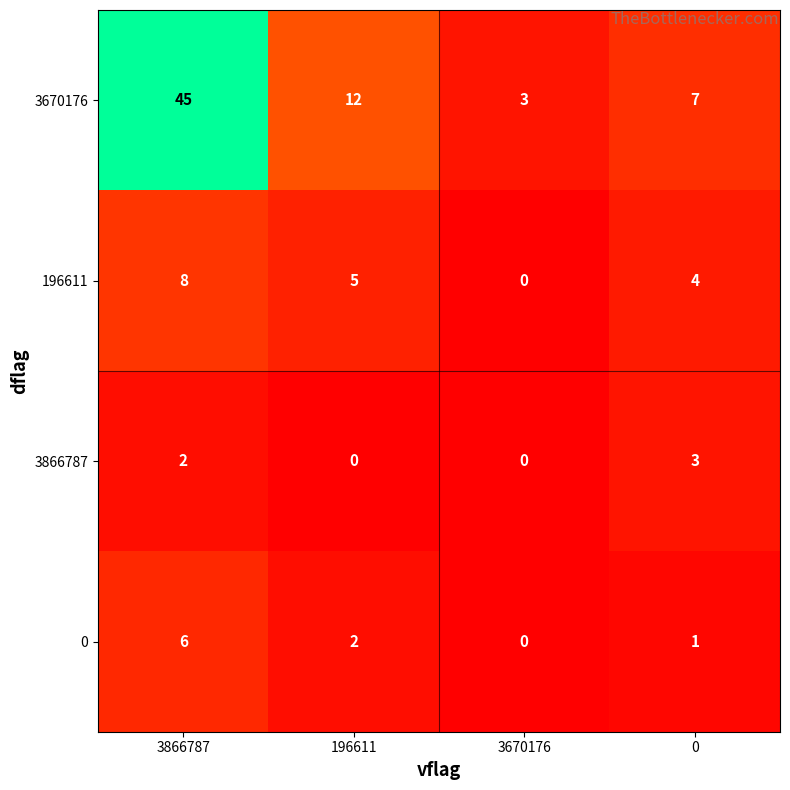

How many positive values does the 196611 series have?

3